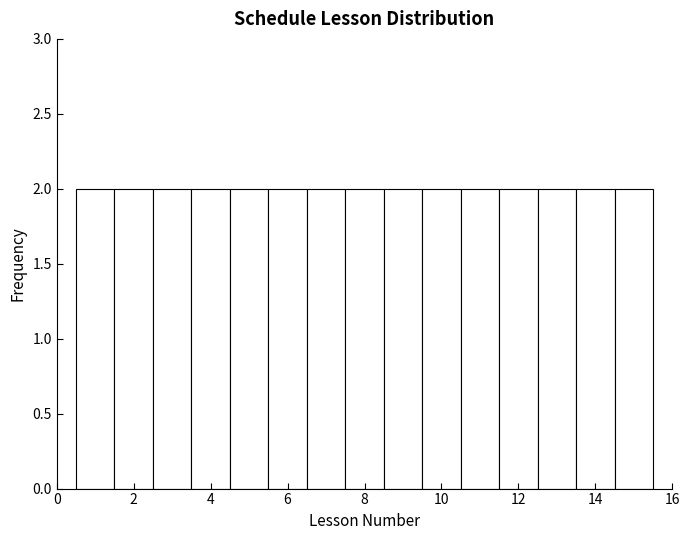

Reading left to right, list every bar in this chart as the range it spans on the x-axis followed by its height. Neither the bar edges nor the heights are printed on the chart, so give them approximately, as read against the axes.

0.5 to 1.5: 2
1.5 to 2.5: 2
2.5 to 3.5: 2
3.5 to 4.5: 2
4.5 to 5.5: 2
5.5 to 6.5: 2
6.5 to 7.5: 2
7.5 to 8.5: 2
8.5 to 9.5: 2
9.5 to 10.5: 2
10.5 to 11.5: 2
11.5 to 12.5: 2
12.5 to 13.5: 2
13.5 to 14.5: 2
14.5 to 15.5: 2